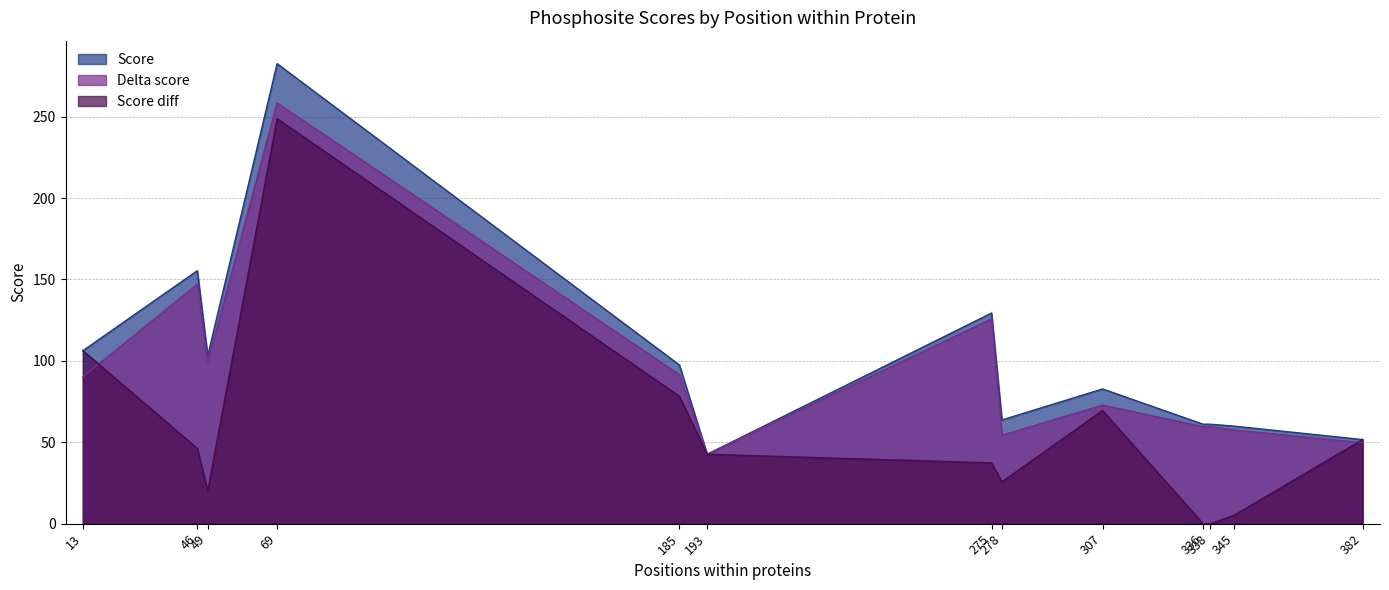

At which label is Delta score closest to 150?

46